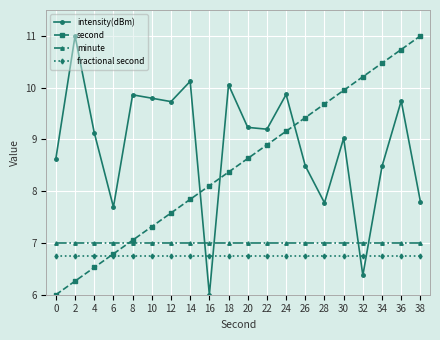

Where is the first local maximum for intensity(dBm)?

2